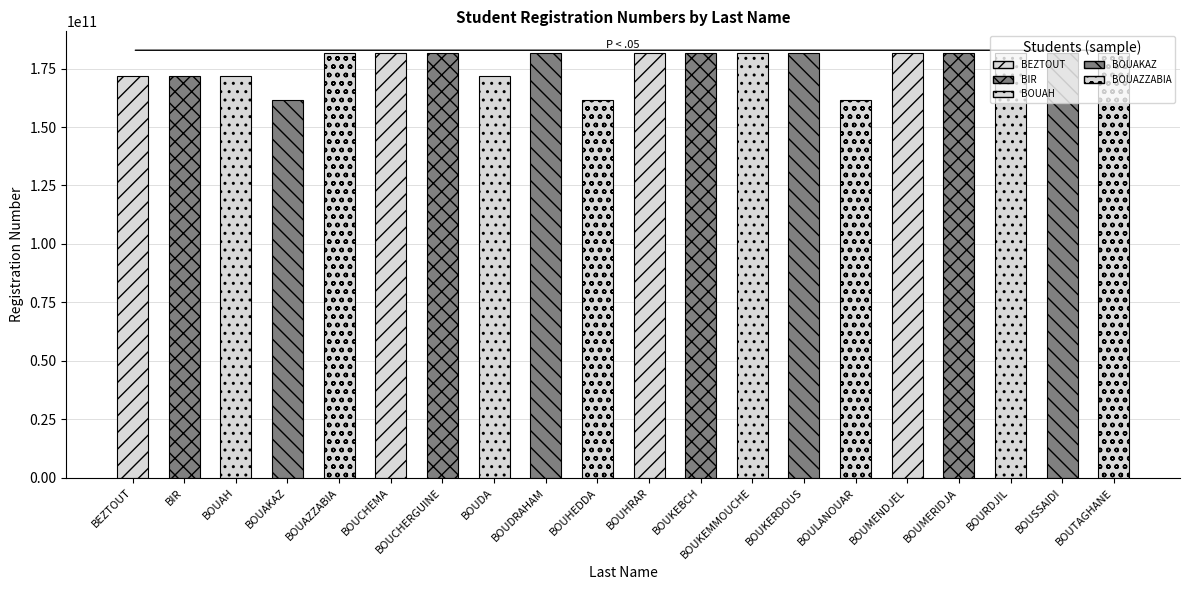

What is the sum of the values at BOUKEBCH and BOUAKAZ?

343466003657